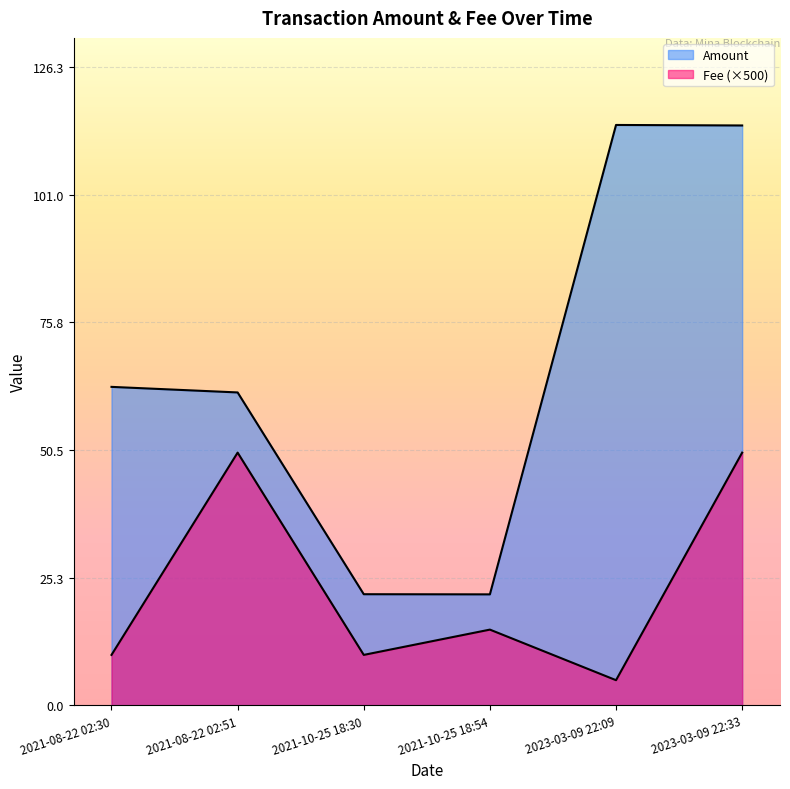

Is it true that Fee equals 0.0 at 2021-10-25 18:30?

False